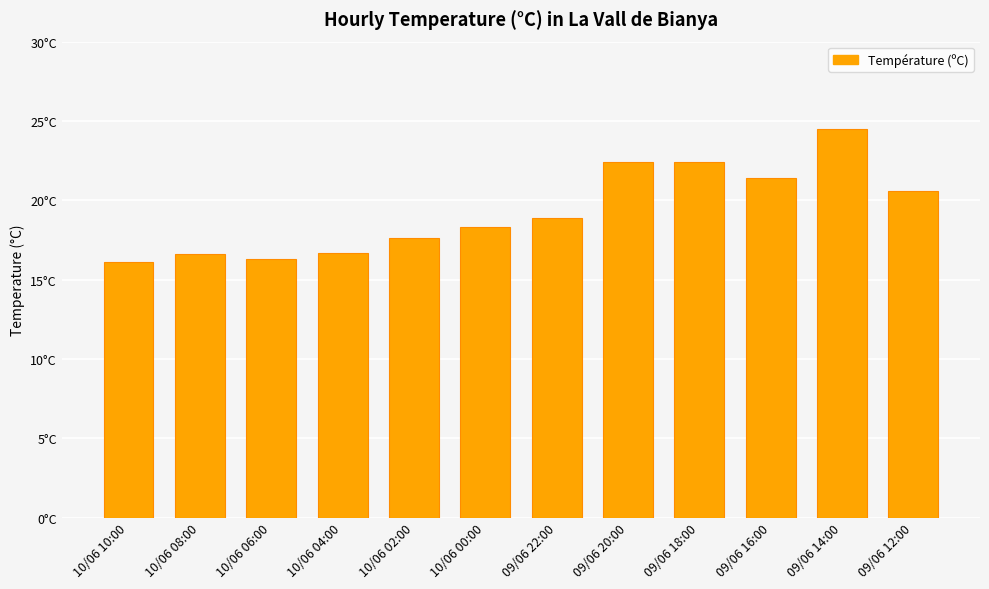

Does the chart contain any negative values?

No